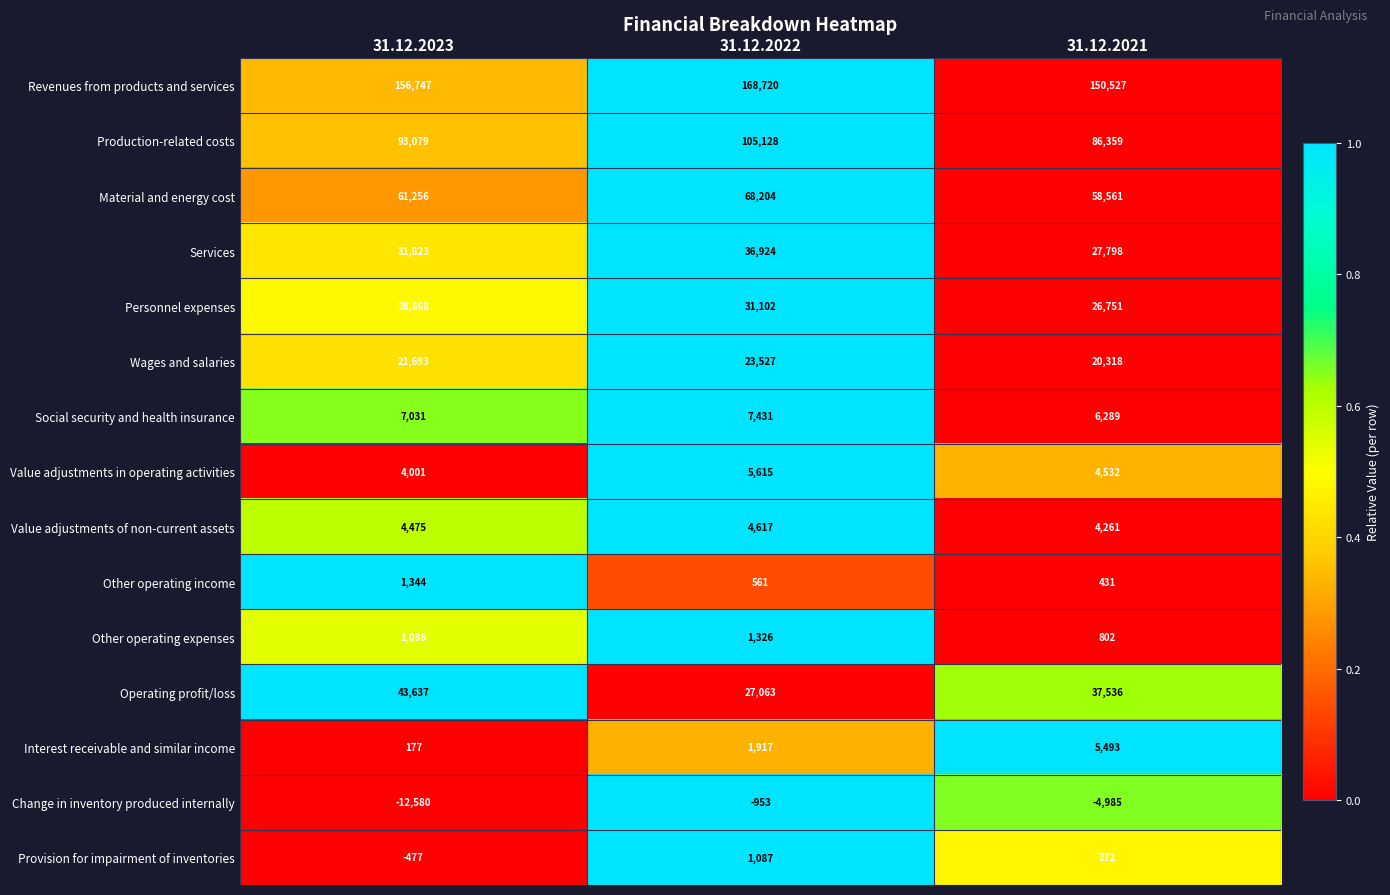

Count the Provision for impairment of inventories values in the range -477 to 1087.

3